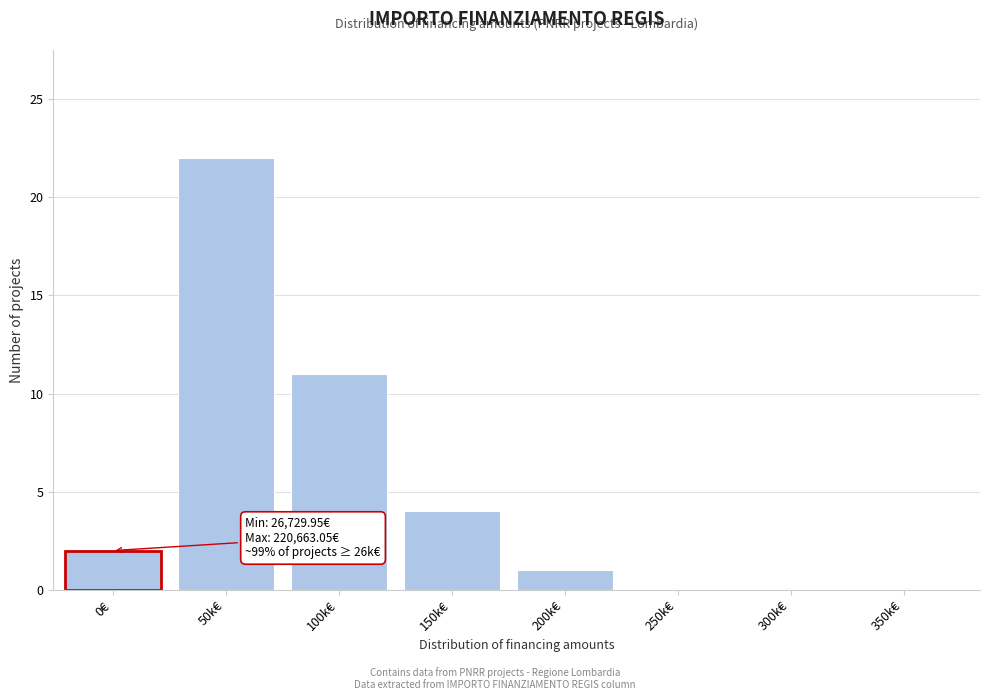

Reading left to right, what are all the values shown in this chart?

0€=2	50k€=22	100k€=11	150k€=4	200k€=1	250k€=0	300k€=0	350k€=0